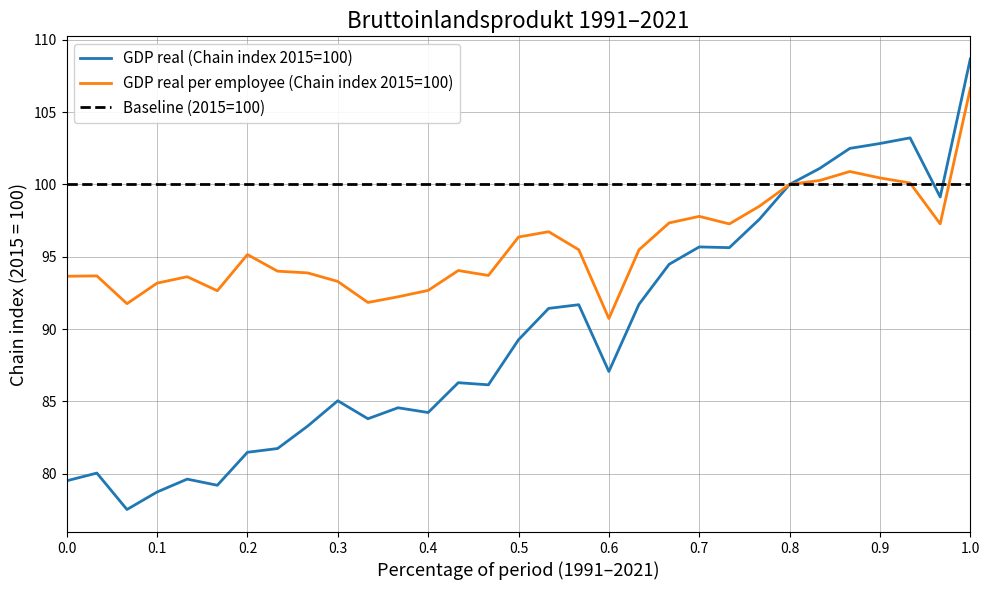

The GDP real (Chain index 2015=100) series shows 180.4 at 1.0. True or false?

False